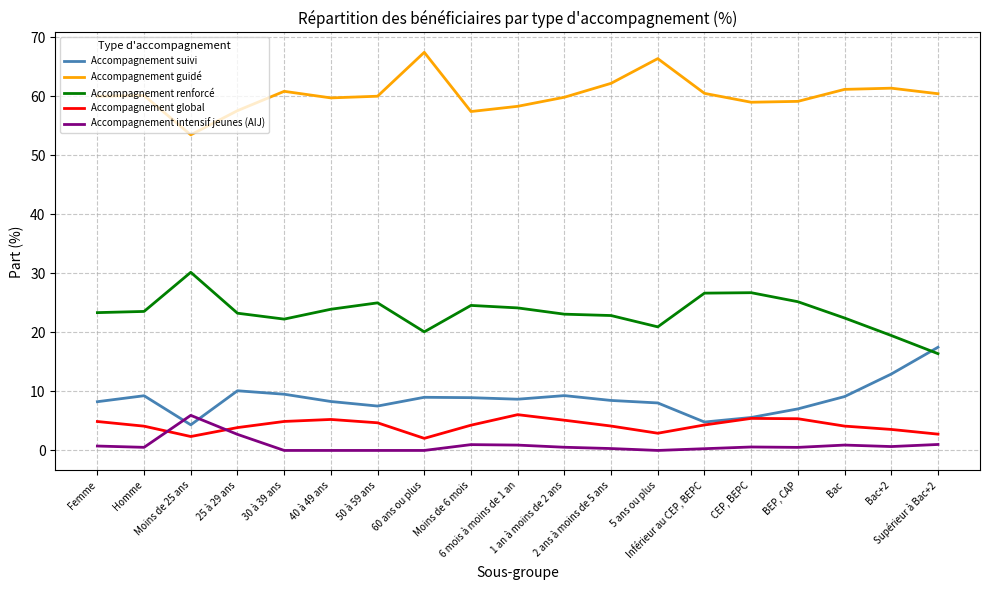

The value of Accompagnement intensif jeunes (AIJ) at 1 an à moins de 2 ans is 0.5. True or false?

True